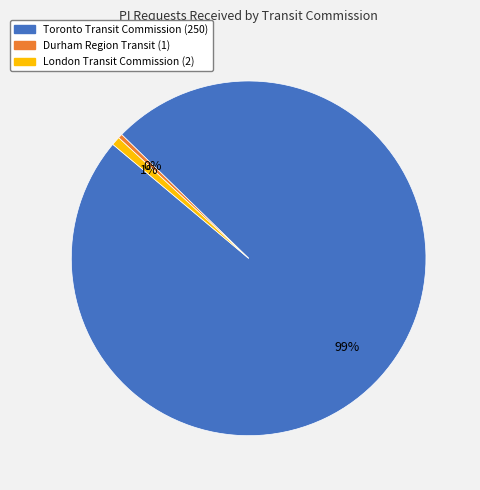

Is Toronto Transit Commission the majority of the pie?

Yes